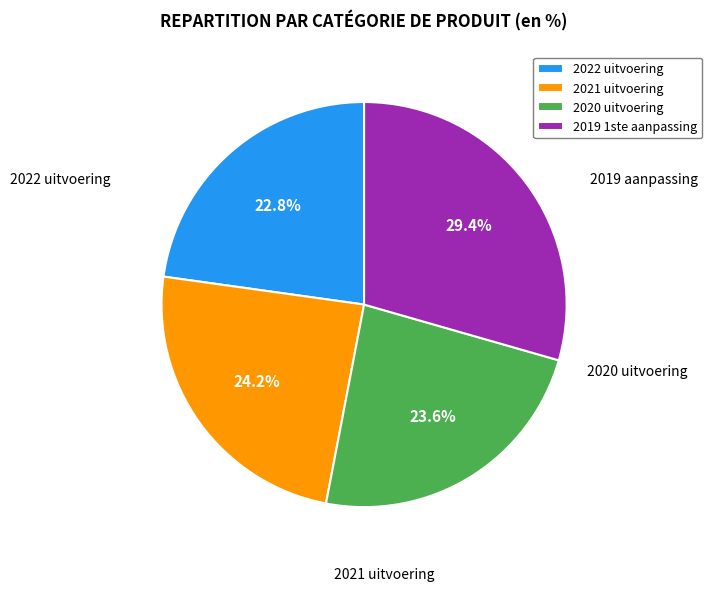

Is there any slice that represents more than half of the pie?

No